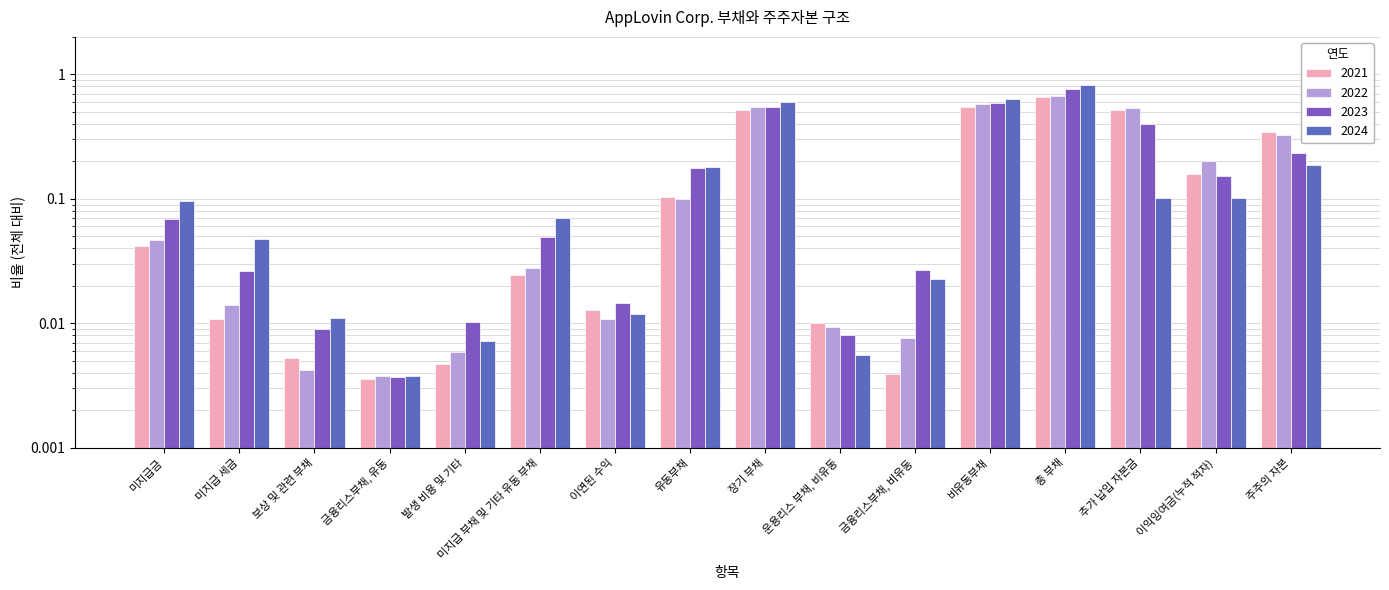

What position from the left is 총 부채?

13